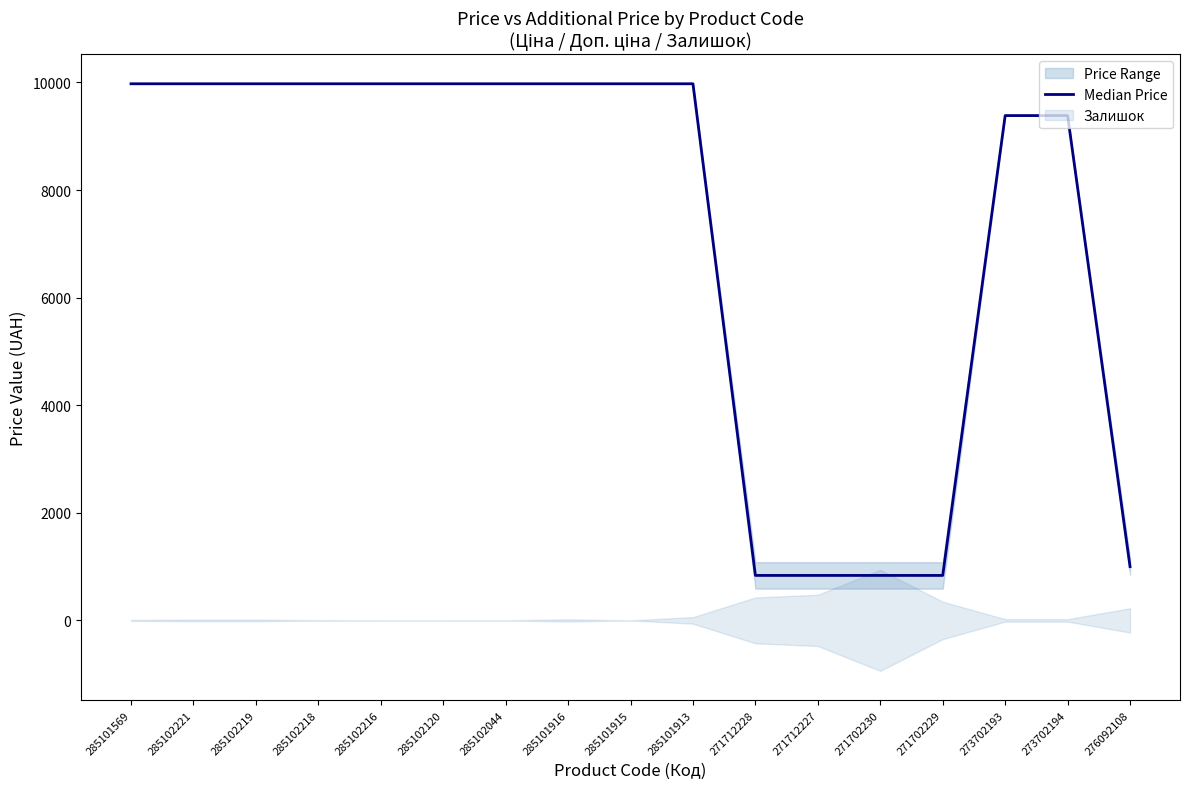

Rank the categories by value from highest to lowest.

285101569, 285102221, 285102219, 285102218, 285102216, 285102120, 285102044, 285101916, 285101915, 285101913, 273702193, 273702194, 276092108, 271712228, 271712227, 271702230, 271702229